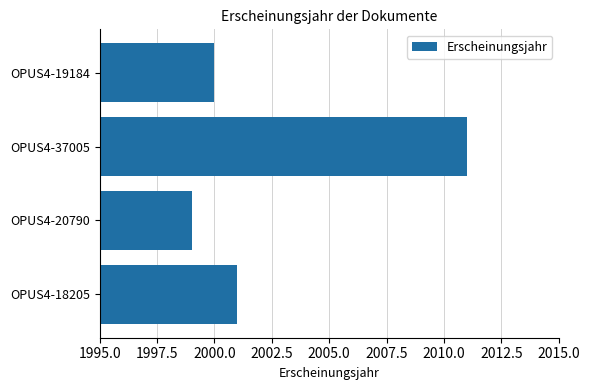

What is the average value?

2003